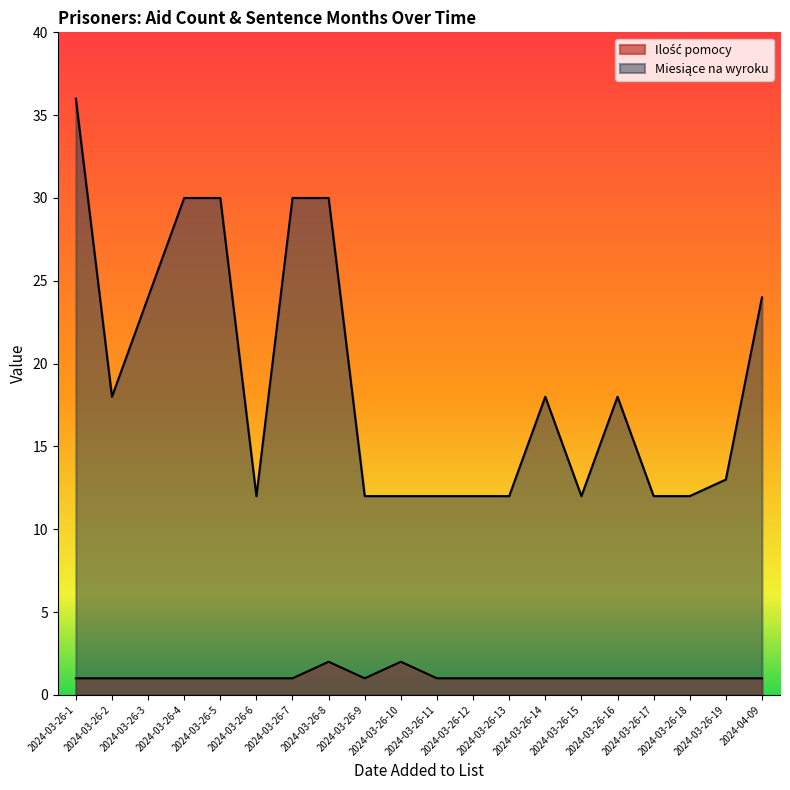

What is the difference between the highest and lowest values at 2024-03-26-9?

11